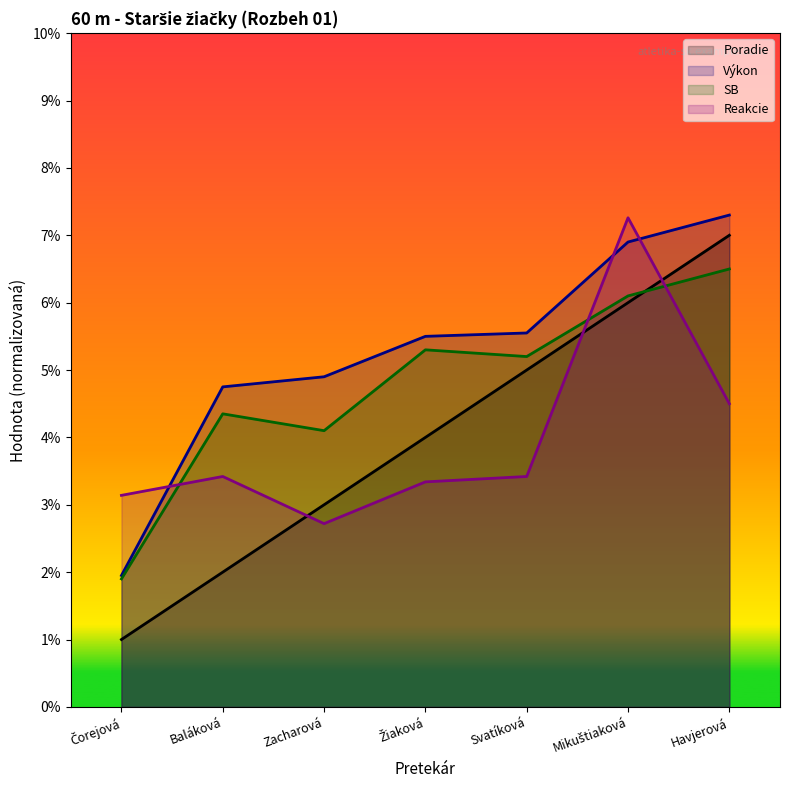

True or false: Výkon and Poradie intersect in this chart.

False